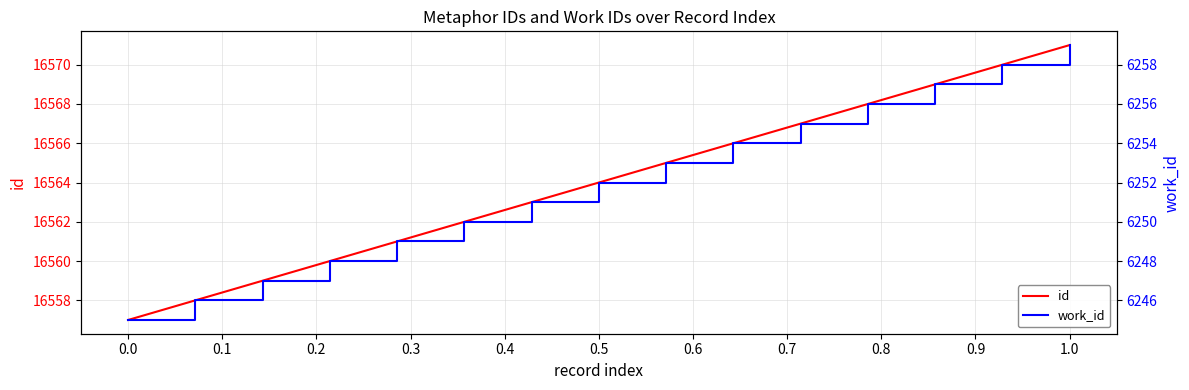

How many lines are shown in the chart?

2